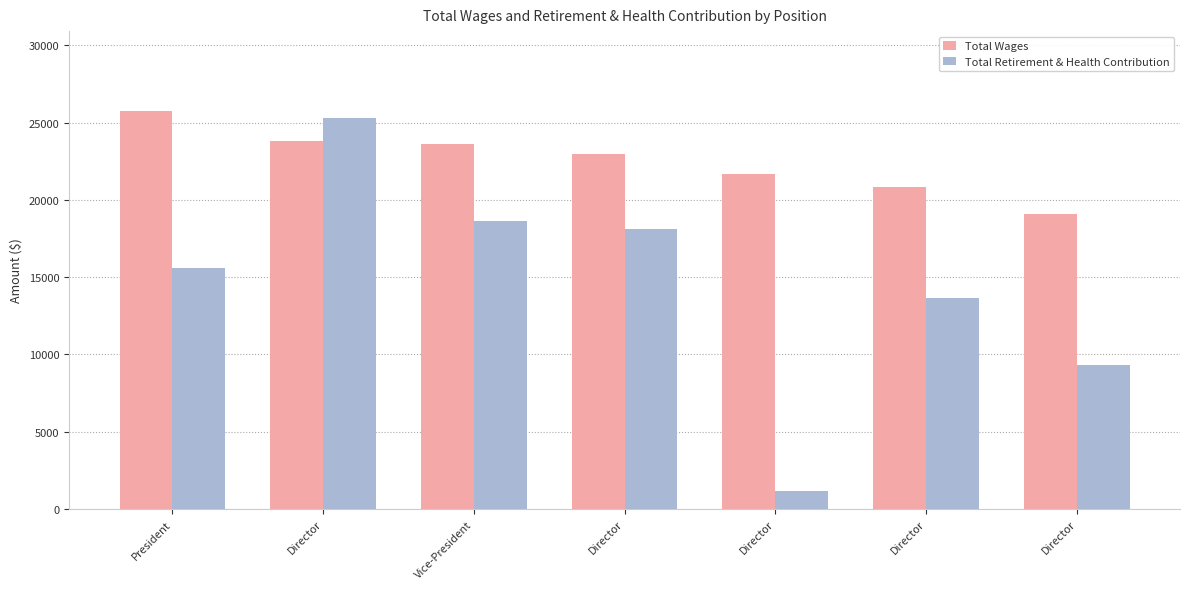

What is the label of the 5th bar from the right?

Vice-President